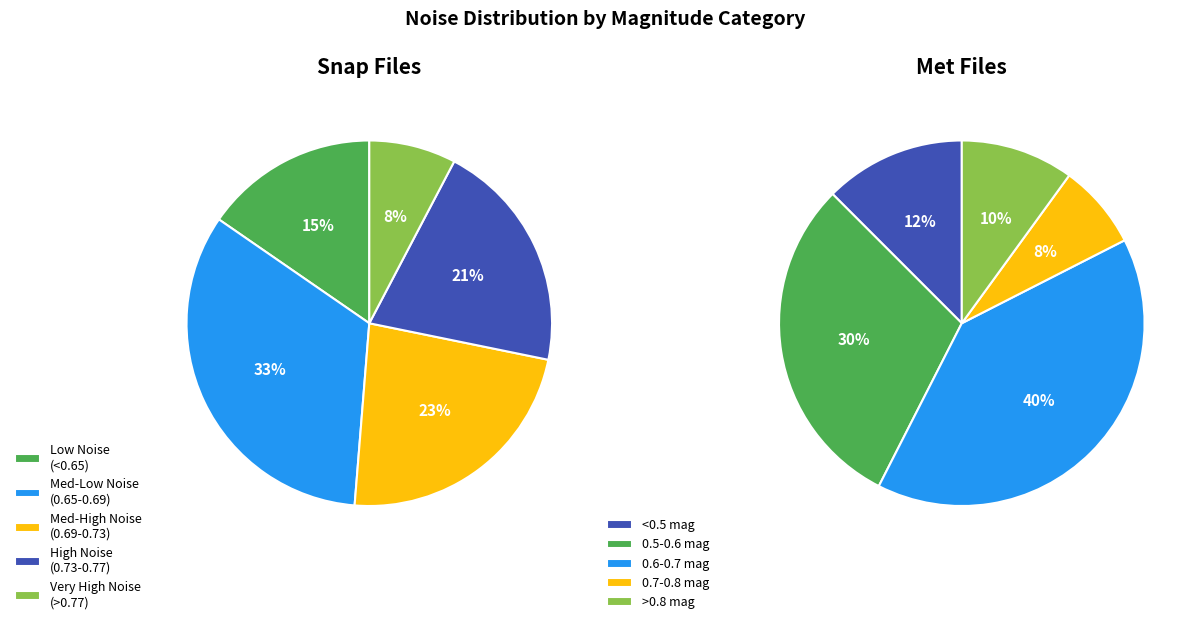

True or false: 10 accounts for 1% of the total.

False